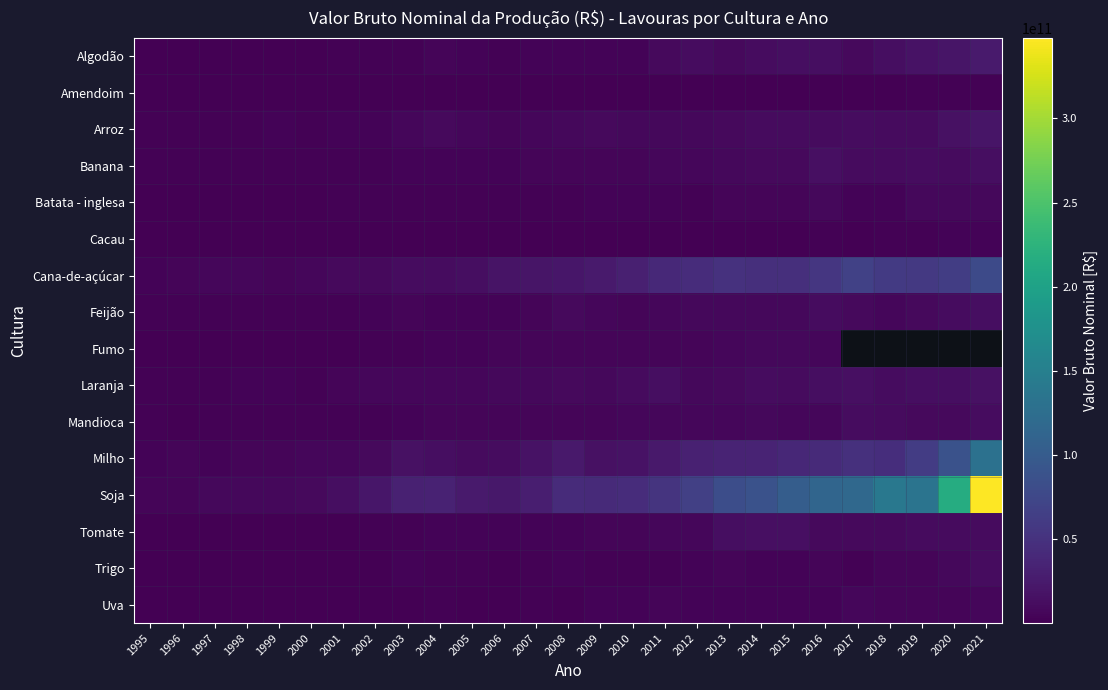

Rank the series at 2011 from highest to lowest value.

Soja, Cana-de-açúcar, Milho, Laranja, Algodão, Arroz, Banana, Tomate, Mandioca, Feijão, Fumo, Uva, Batata - inglesa, Trigo, Cacau, Amendoim